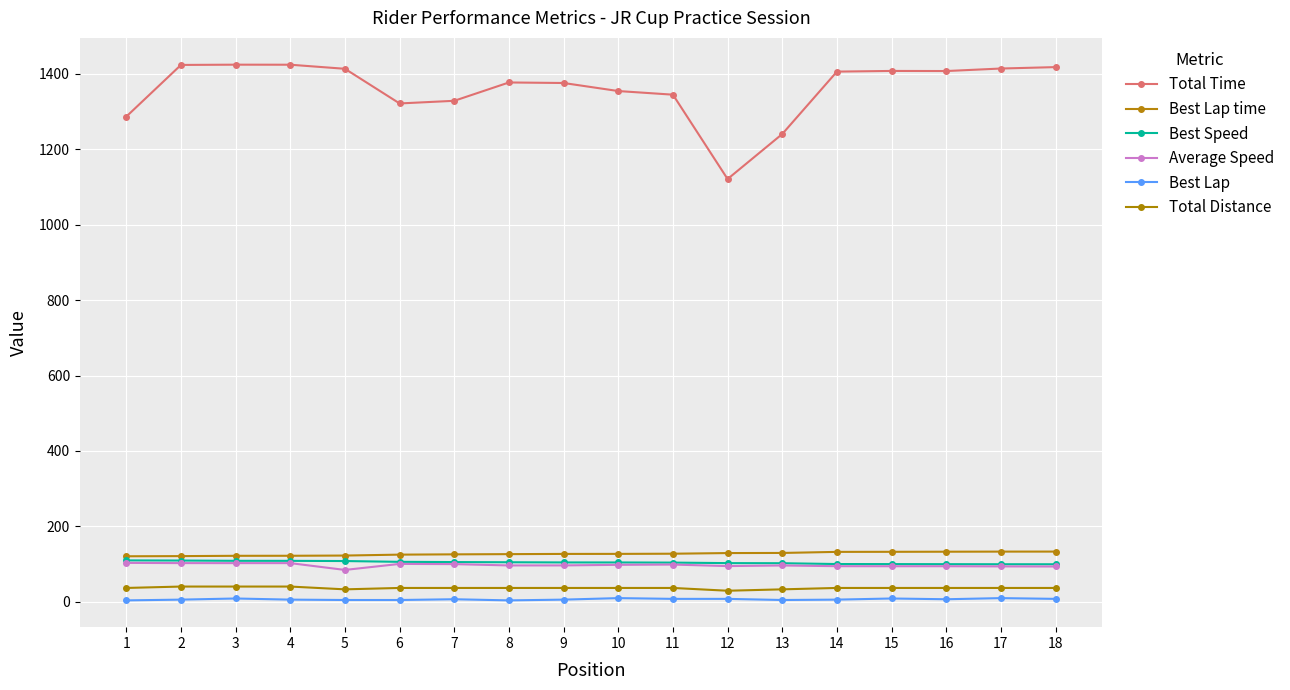

Is the value of Best Lap at 17 greater than the value of Best Lap time at 16?

No